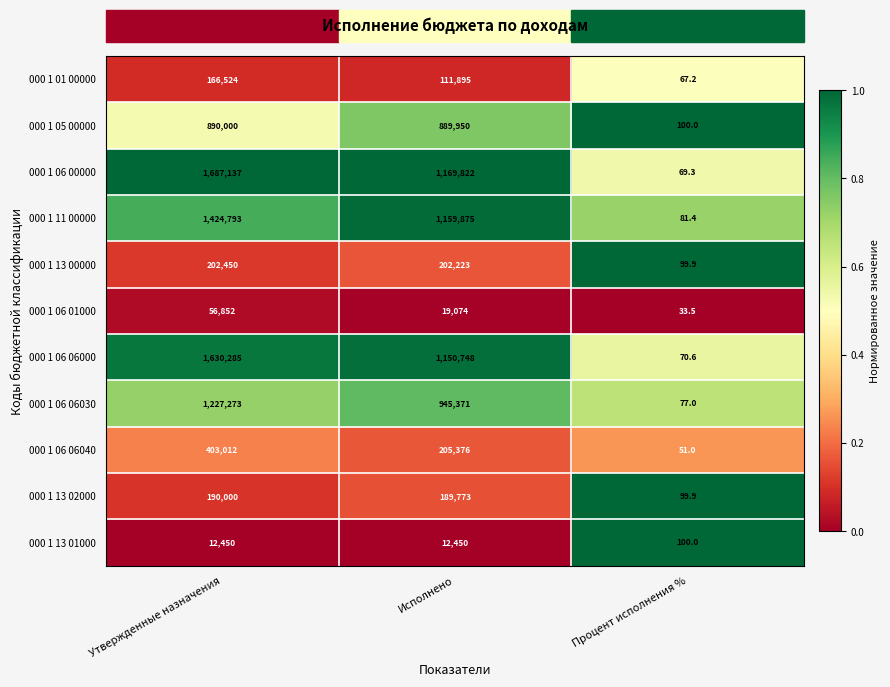

Which label corresponds to the largest value in the chart?

Утвержденные назначения